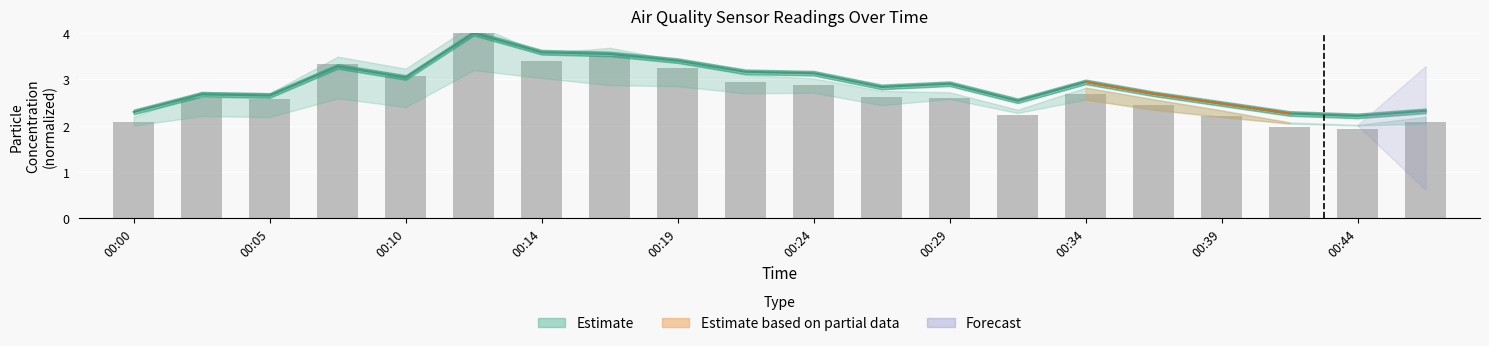

The value at 00:29 is 2.6. True or false?

True